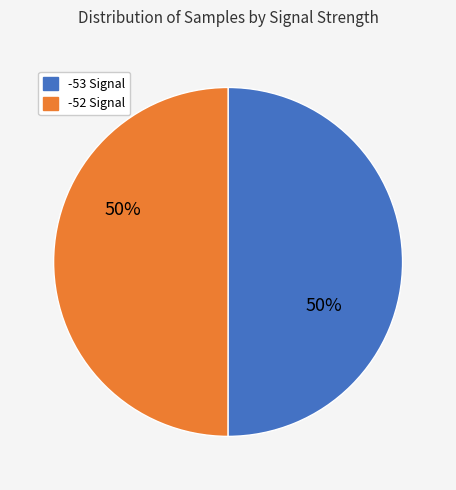

To the nearest percent, what is the average slice percentage?

50%